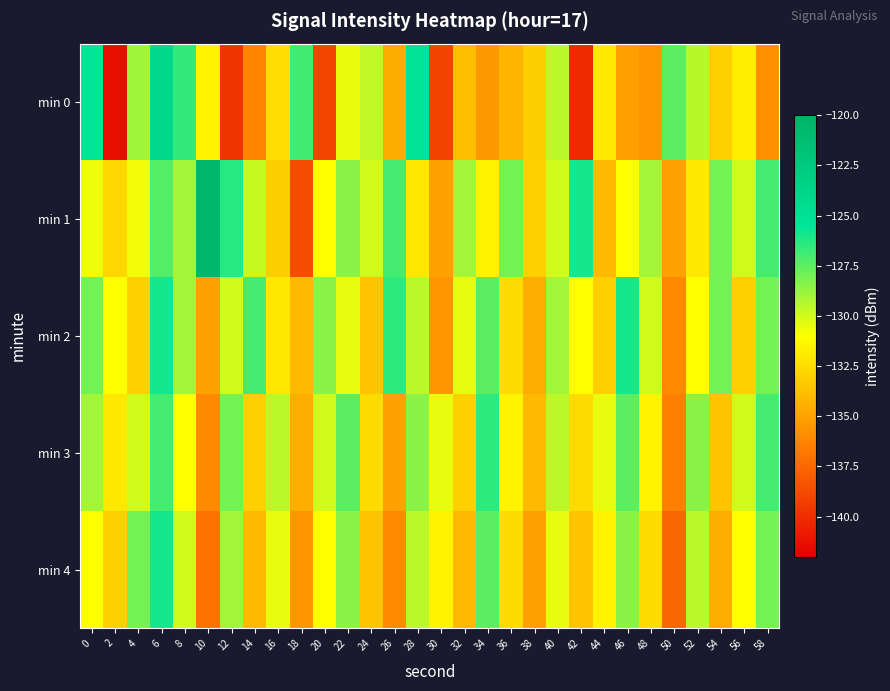

Which category has the highest value across all series?

10